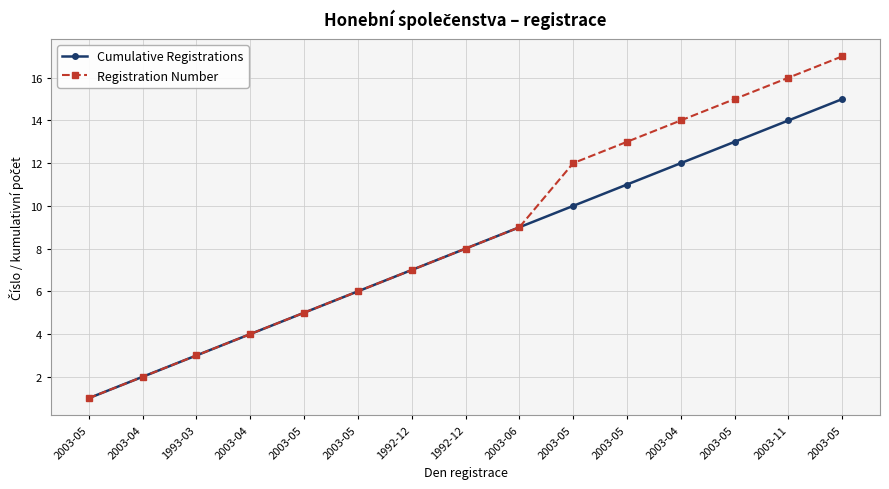

Which series has the widest spread of values?

Registration Number